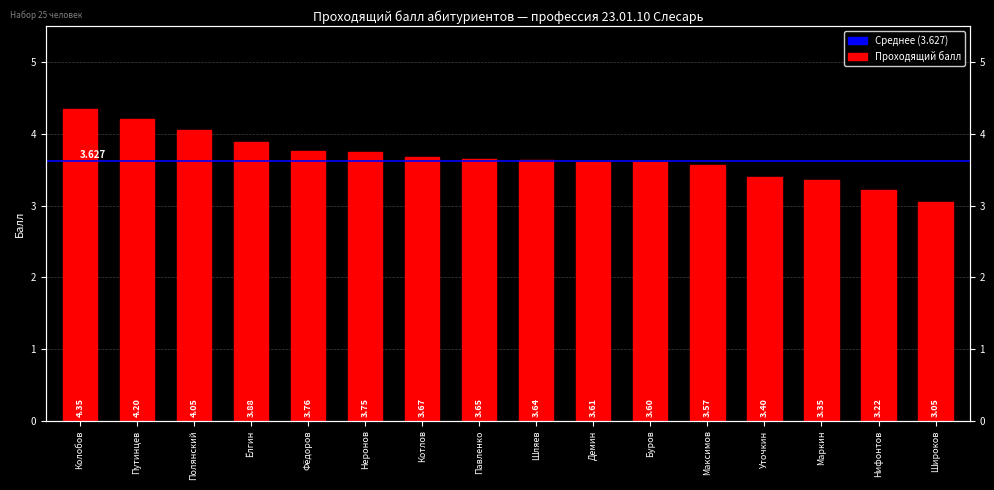

The value at Нифонтов is 3.2. True or false?

True